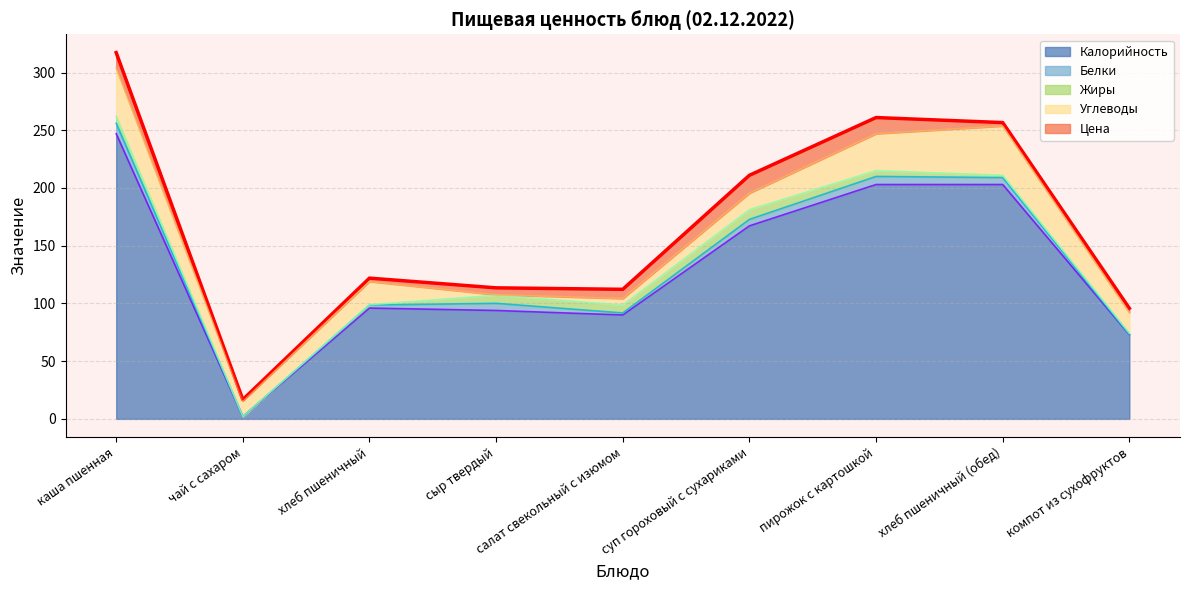

Reading right to left, list all the values displayed in this chart.

Калорийность: компот из сухофруктов=73.0	хлеб пшеничный (обед)=203.0	пирожок с картошкой=203.0	суп гороховый с сухариками=167.2	салат свекольный с изюмом=90.0	сыр твердый=93.9	хлеб пшеничный=96.0	чай с сахаром=2.0	каша пшенная=247.0
Белки: компот из сухофруктов=0.1	хлеб пшеничный (обед)=6.0	пирожок с картошкой=7.0	суп гороховый с сухариками=5.6	салат свекольный с изюмом=1.8	сыр твердый=6.2	хлеб пшеничный=2.6	чай с сахаром=0.0	каша пшенная=9.0
Жиры: компот из сухофруктов=1.0	хлеб пшеничный (обед)=2.0	пирожок с картошкой=5.0	суп гороховый с сухариками=8.4	салат свекольный с изюмом=6.8	сыр твердый=7.0	хлеб пшеничный=0.3	чай с сахаром=0.0	каша пшенная=6.0
Углеводы: компот из сухофруктов=18.0	хлеб пшеничный (обед)=42.7	пирожок с картошкой=32.0	суп гороховый с сухариками=14.3	салат свекольный с изюмом=5.8	сыр твердый=0.4	хлеб пшеничный=20.1	чай с сахаром=13.6	каша пшенная=42.0
Цена: компот из сухофруктов=3.7	хлеб пшеничный (обед)=2.9	пирожок с картошкой=14.0	суп гороховый с сухариками=15.5	салат свекольный с изюмом=8.0	сыр твердый=6.0	хлеб пшеничный=2.9	чай с сахаром=1.1	каша пшенная=13.2